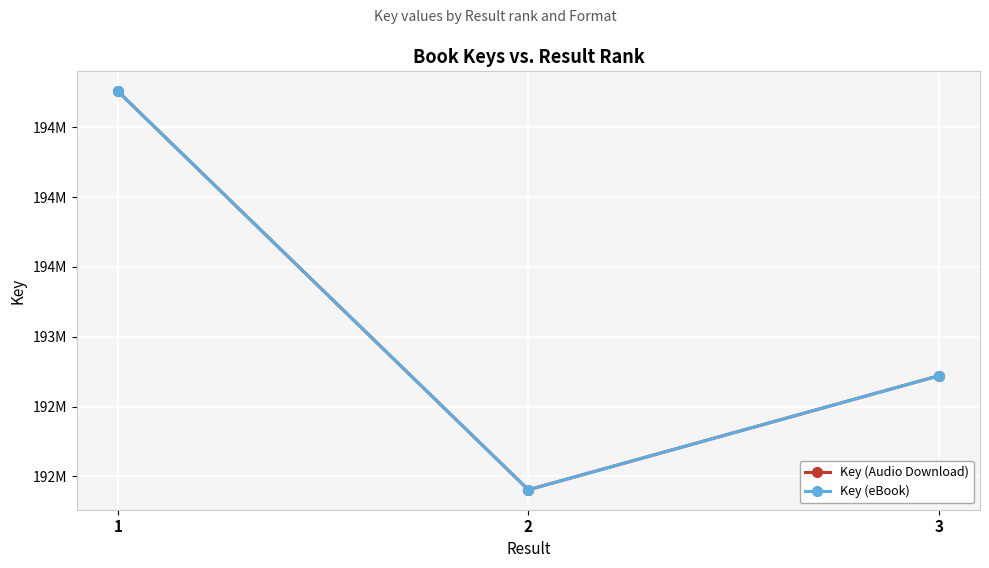

Does the chart have visible grid lines?

Yes